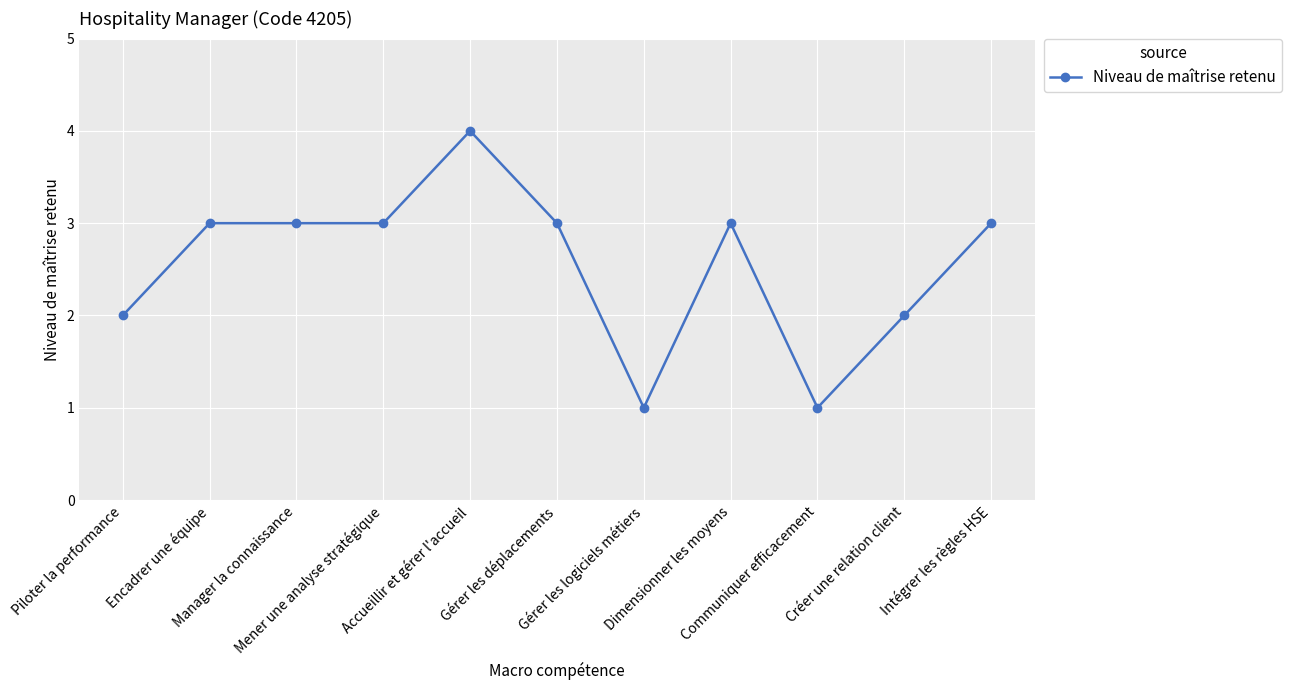

What is the average value?

3